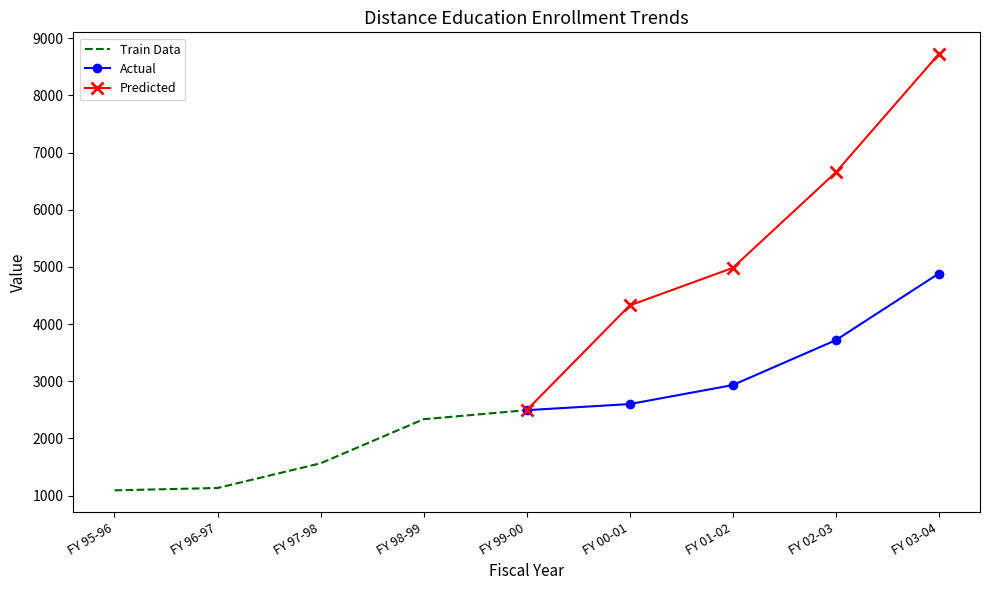

True or false: Actual and Train Data intersect in this chart.

False